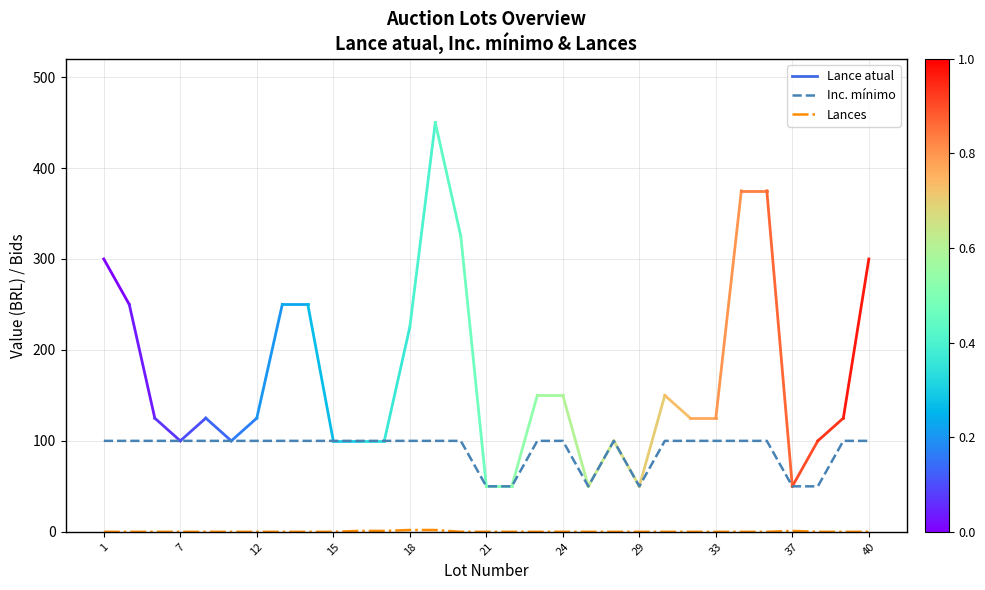

How many categories are shown in the chart?

31